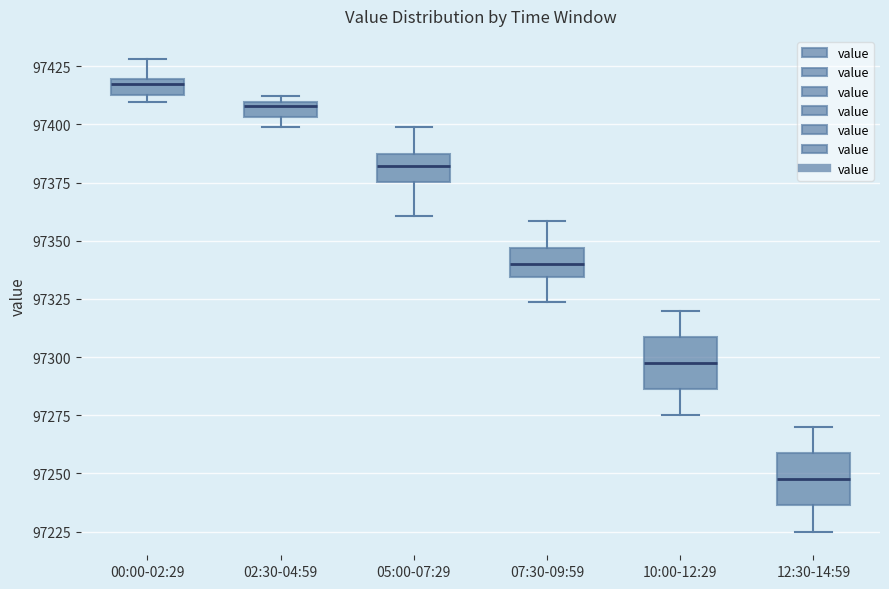

Where does the median line of the box for 07:30-09:59 sit on the y-axis? The values are not printed on the chart, so give them approximately, as read against the axis.

97340